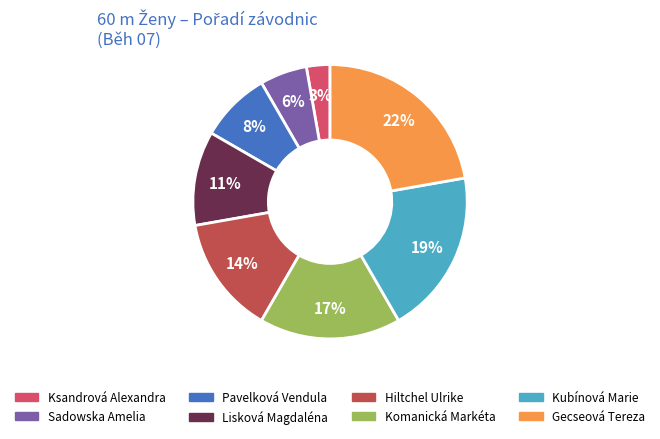

To the nearest percent, what percentage of the pie is Komanická Markéta?

17%